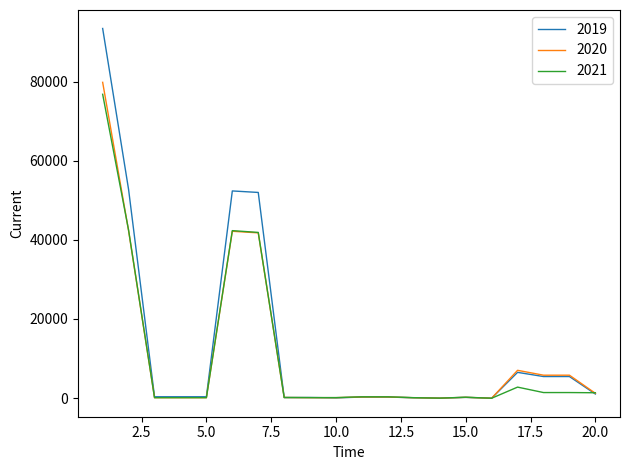

What is the highest value of the 2019 series?

93397.5